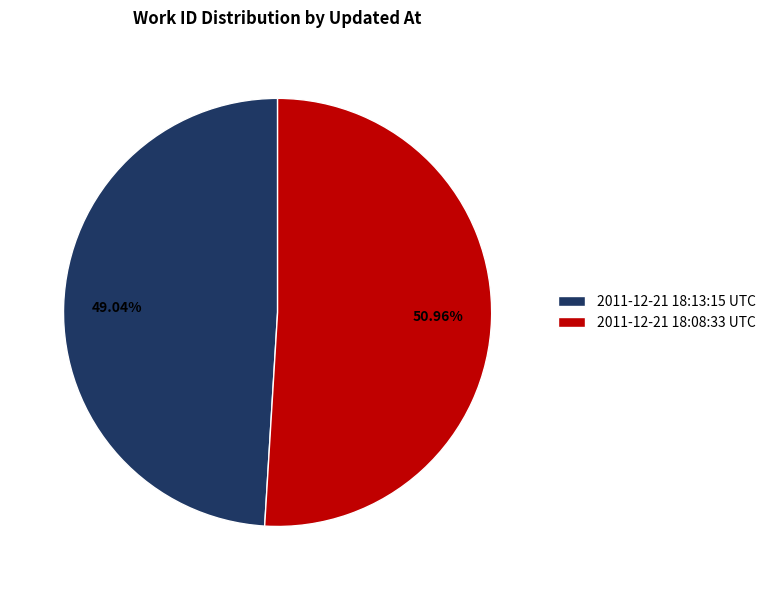

True or false: 2011-12-21 18:08:33 UTC accounts for 46% of the total.

False